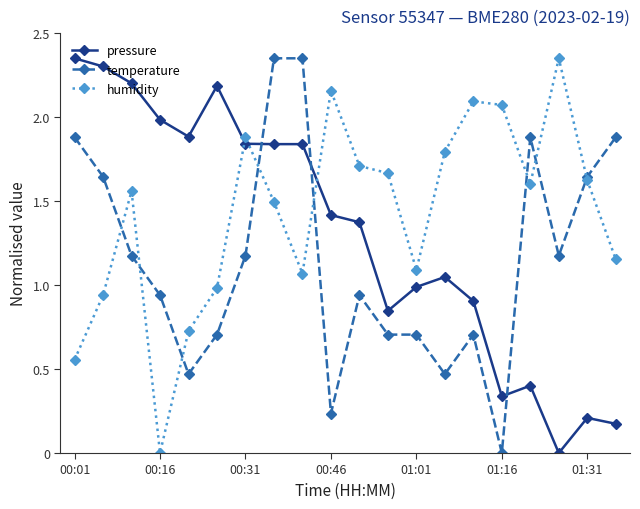

What is the value of the pressure point at the 17th from the left?

0.4